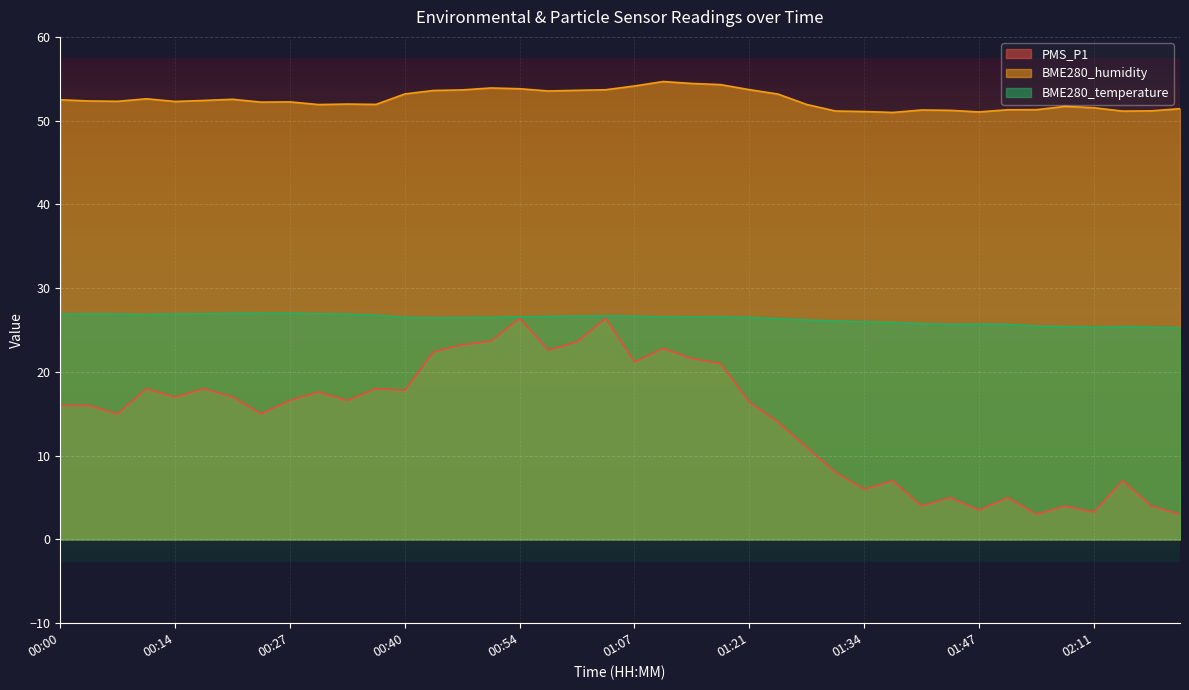

What is the label of the 26th point from the right?

00:47